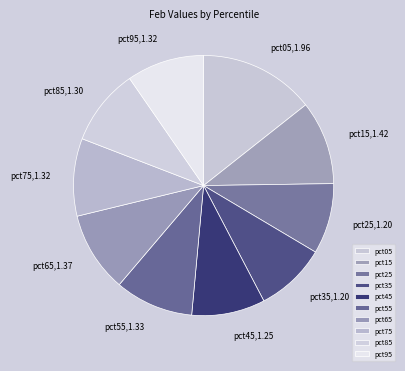

Do pct75 and pct35 together represent more than half of the pie?

No